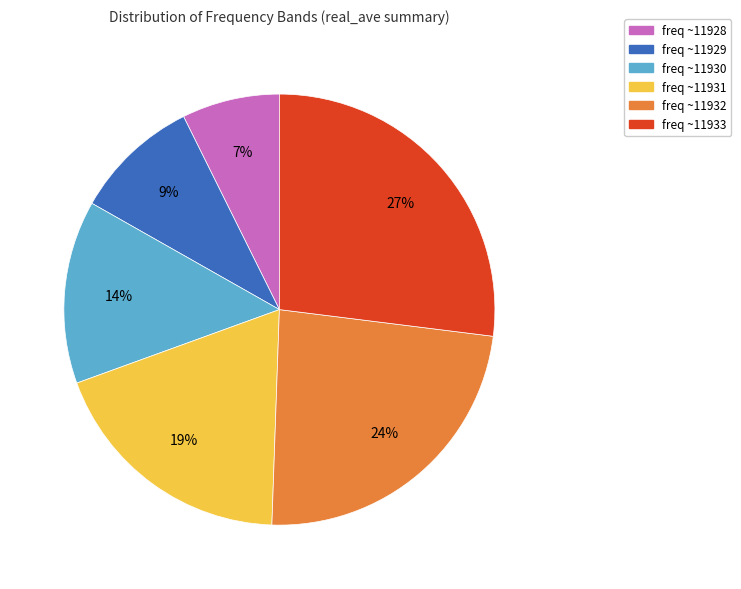

How many segments does this pie chart have?

6